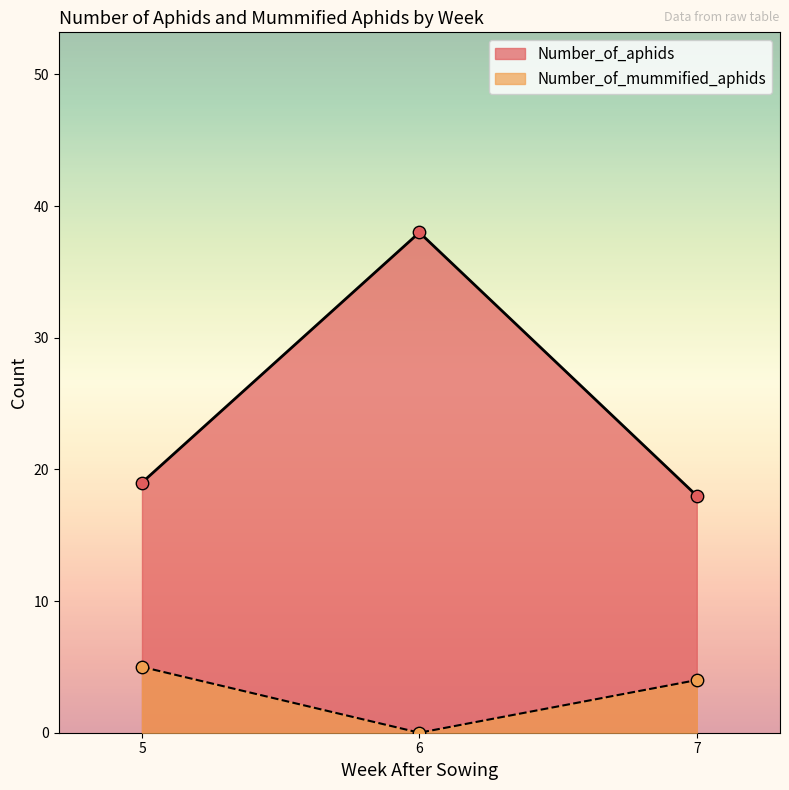

What are all the series names shown in the legend?

Number_of_aphids, Number_of_mummified_aphids